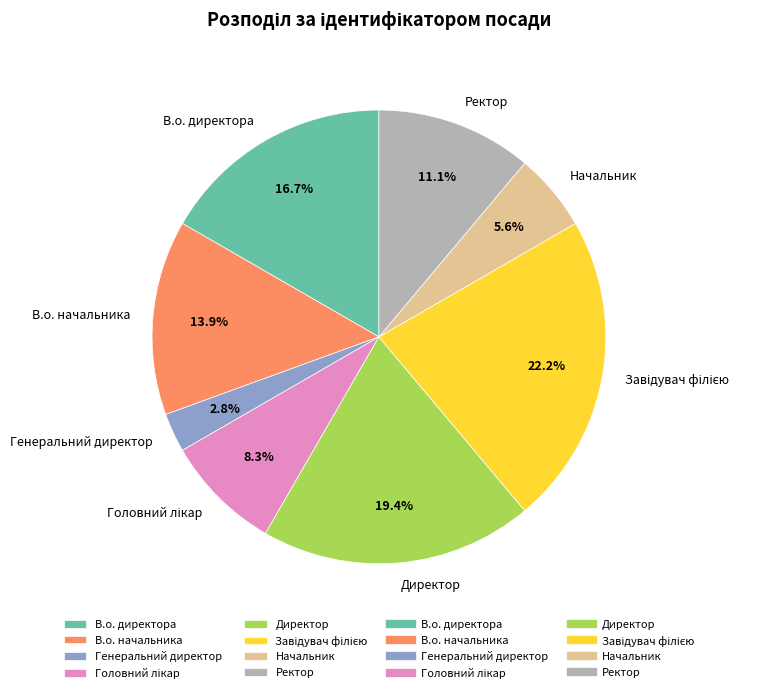

Which slice is the smallest?

Генеральний директор